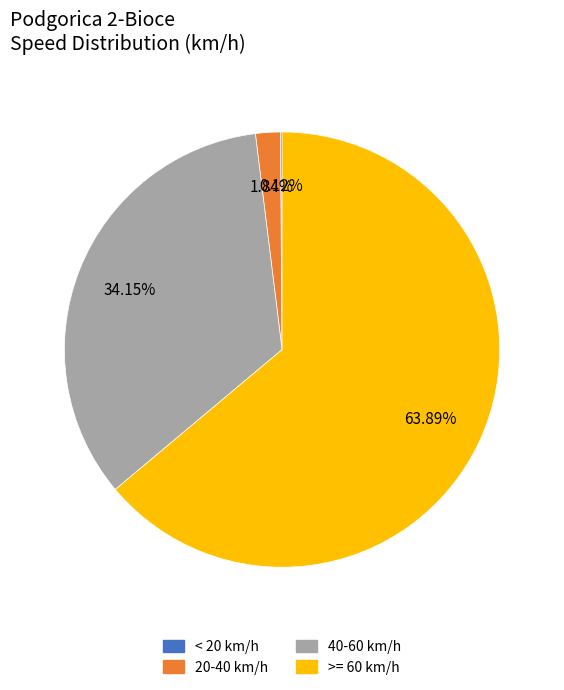

Does any single category account for the majority?

Yes